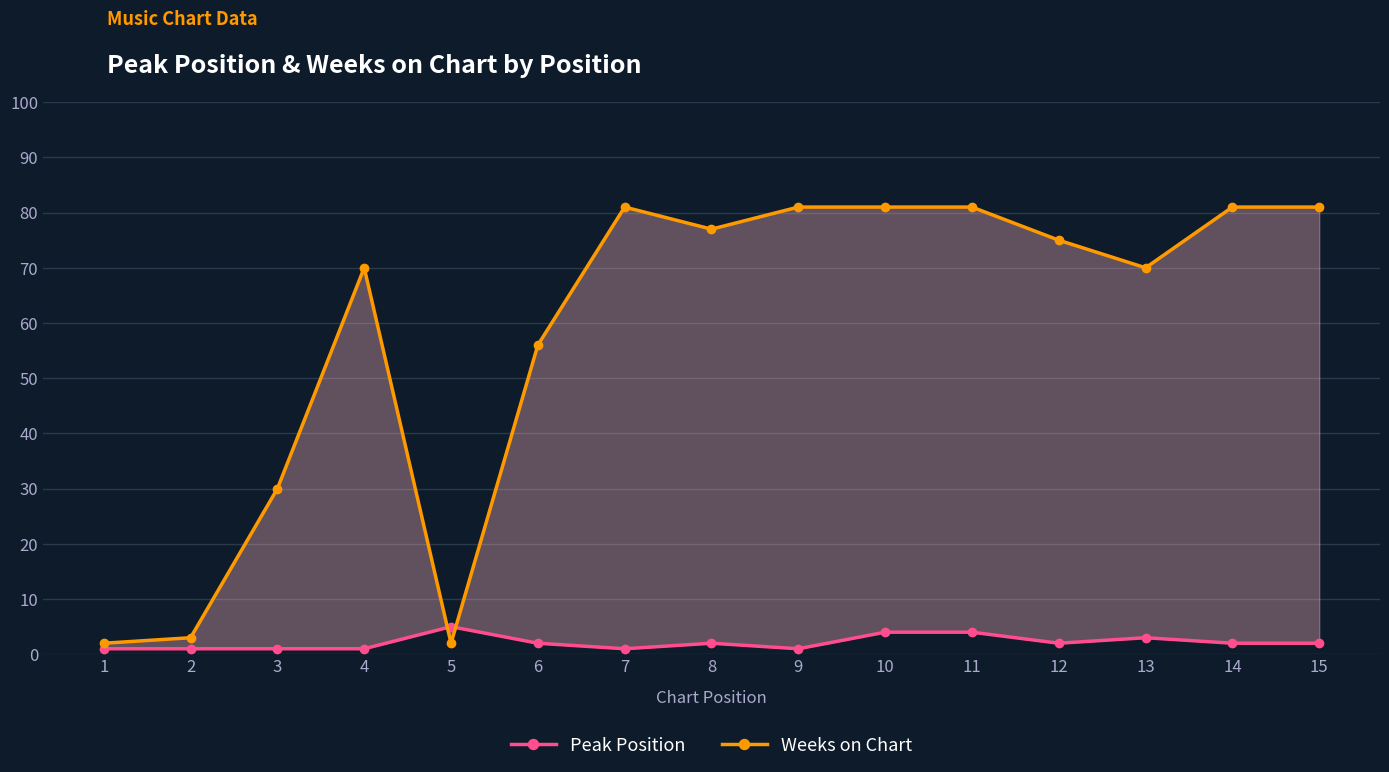

What are all the series names shown in the legend?

Peak Position, Weeks on Chart